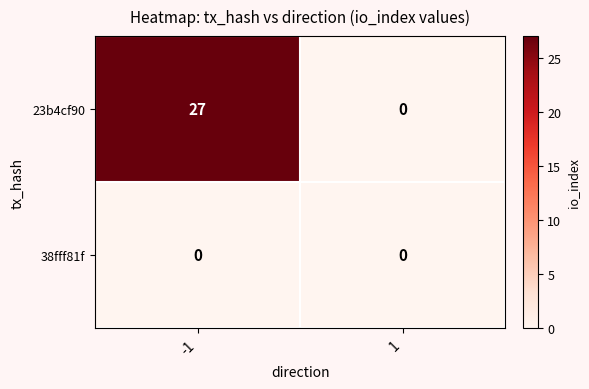

Which series has the largest total across all categories?

23b4cf90